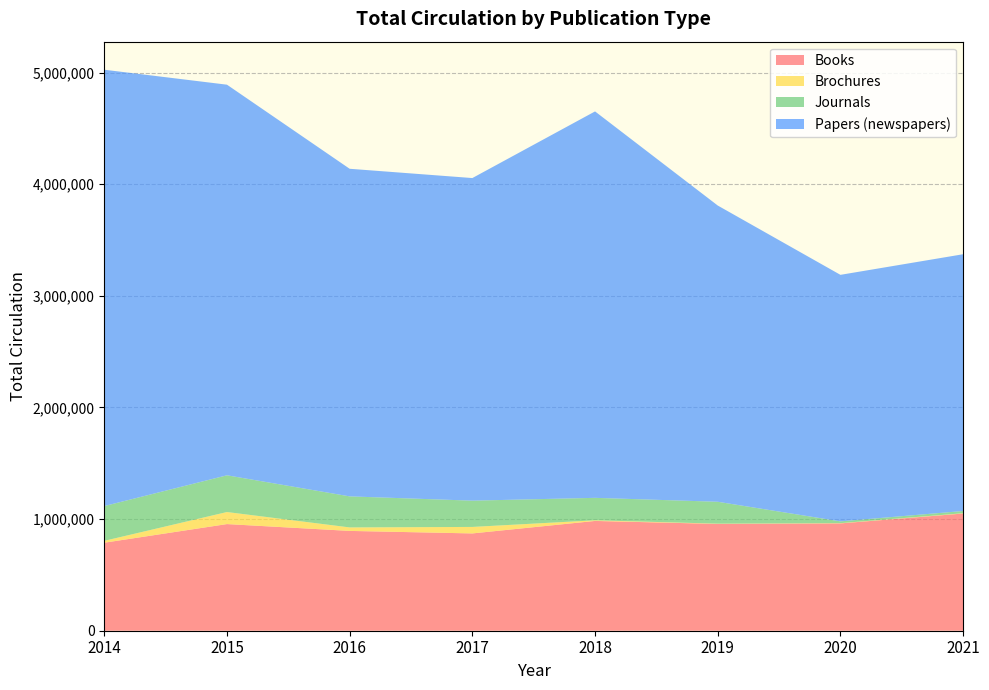

Reading right to left, transcribe all the data shown in this chart.

Books: 1050000	961395	956724	983427	871586	894116	955336	788389
Brochures: 2500	2130	2260	5799	58120	31180	107870	16780
Journals: 20000	16125	196162	201109	235420	278142	329054	311476
Papers (newspapers): 2300000	2208272	2653711	3461536	2889798	2934566	3499061	3908730